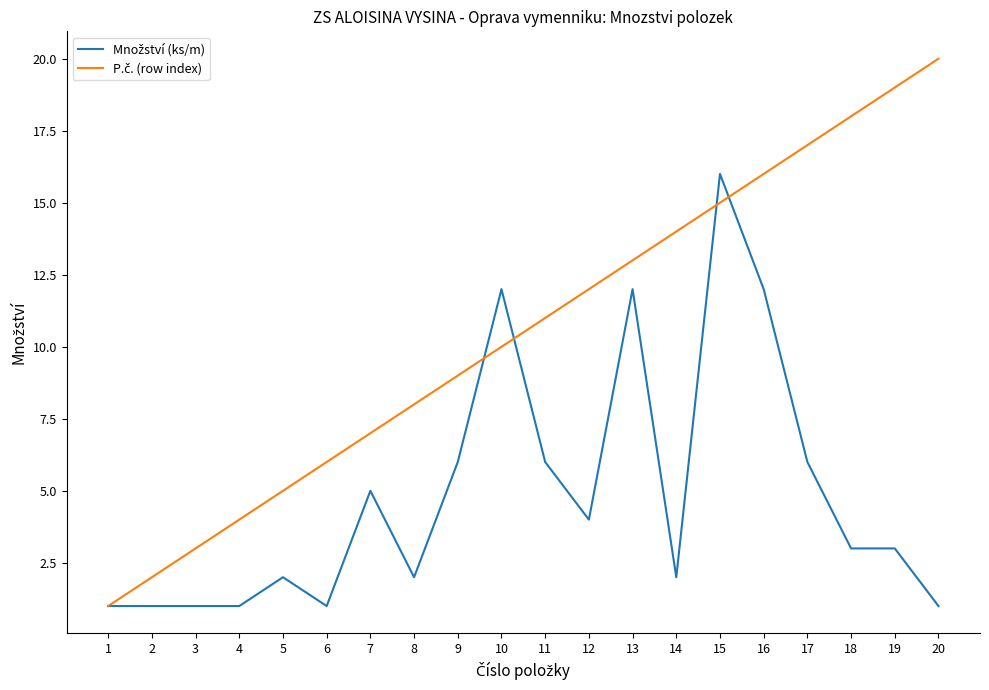

Which label corresponds to the largest value in the chart?

20